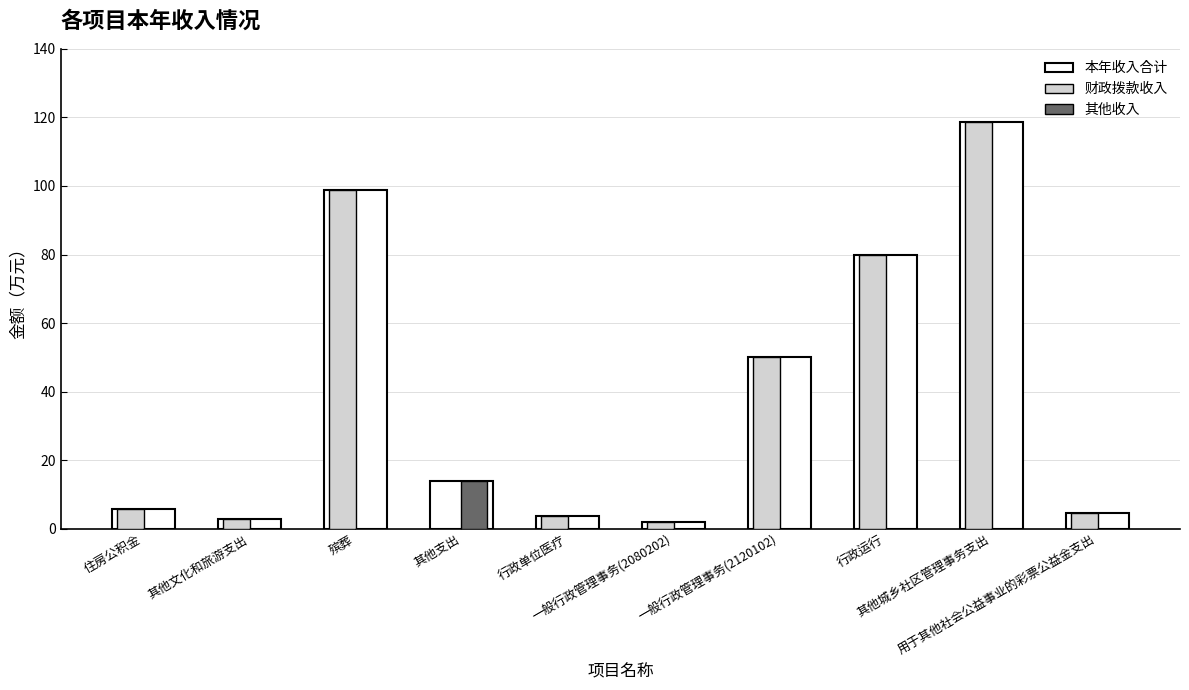

What is the total value across all series at 一般行政管理事务(2120102)?

100.0